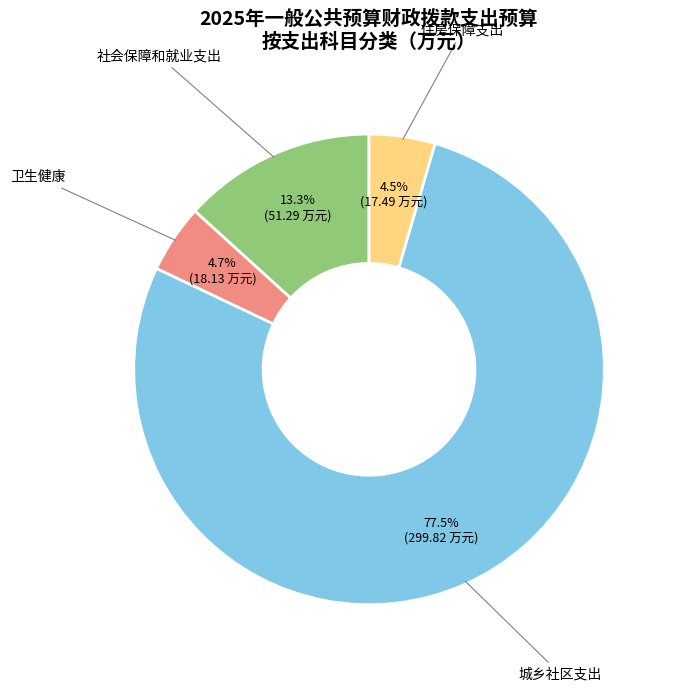

Is there a majority slice in this chart?

Yes